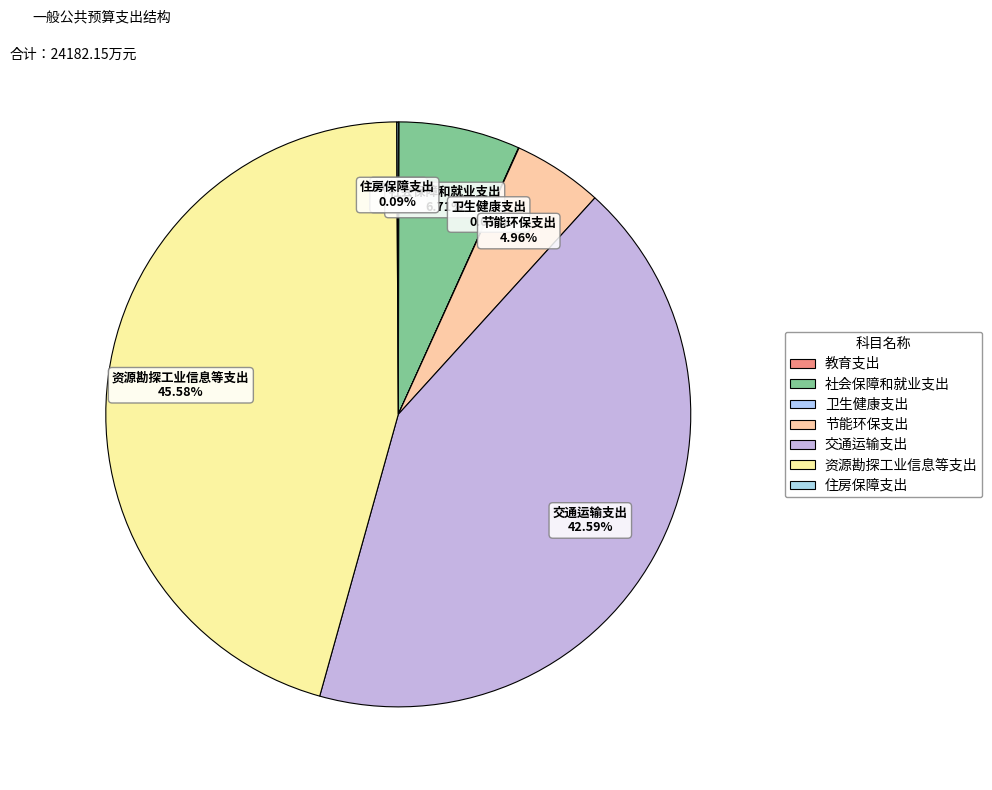

Combined, what portion of the pie is 节能环保支出 and 资源勘探工业信息等支出?

50.5%